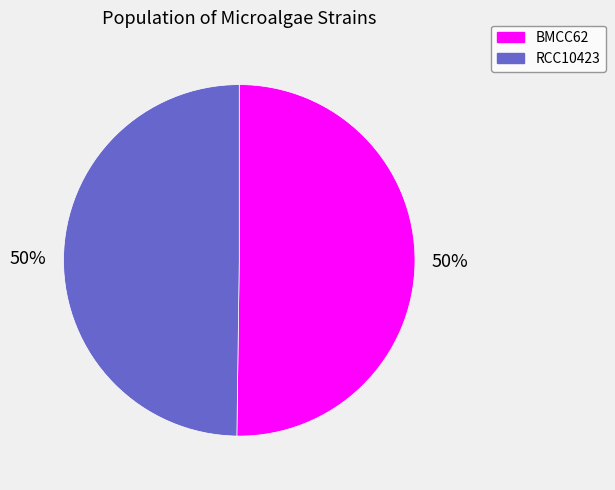

What is the ratio of the value at BMCC62 to the value at RCC10423?

1.0